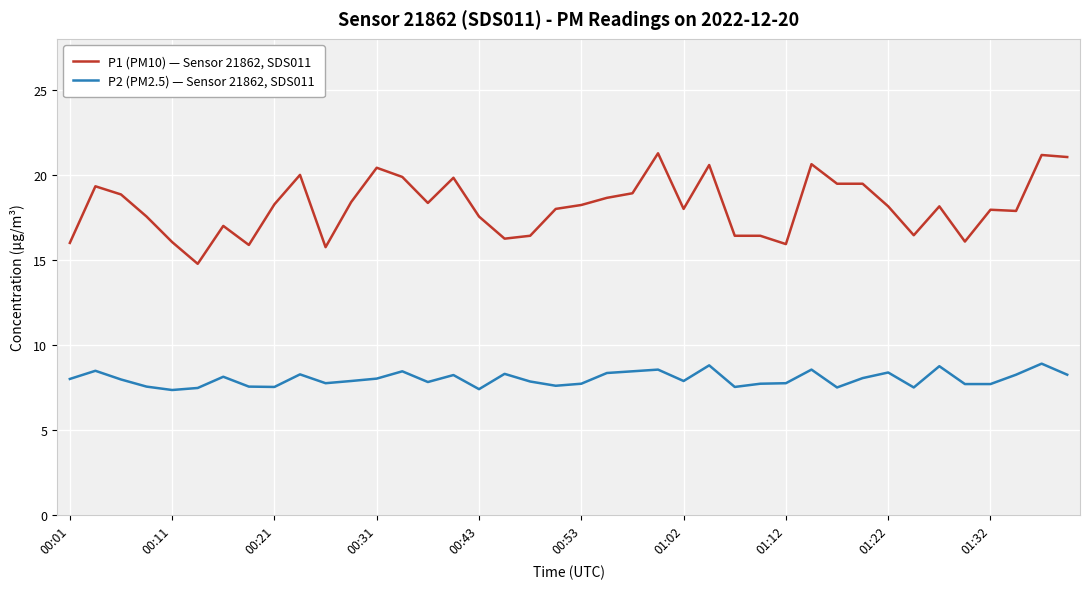

List the series in order of their peak value, lowest first.

P2 (PM2.5) — Sensor 21862, SDS011, P1 (PM10) — Sensor 21862, SDS011